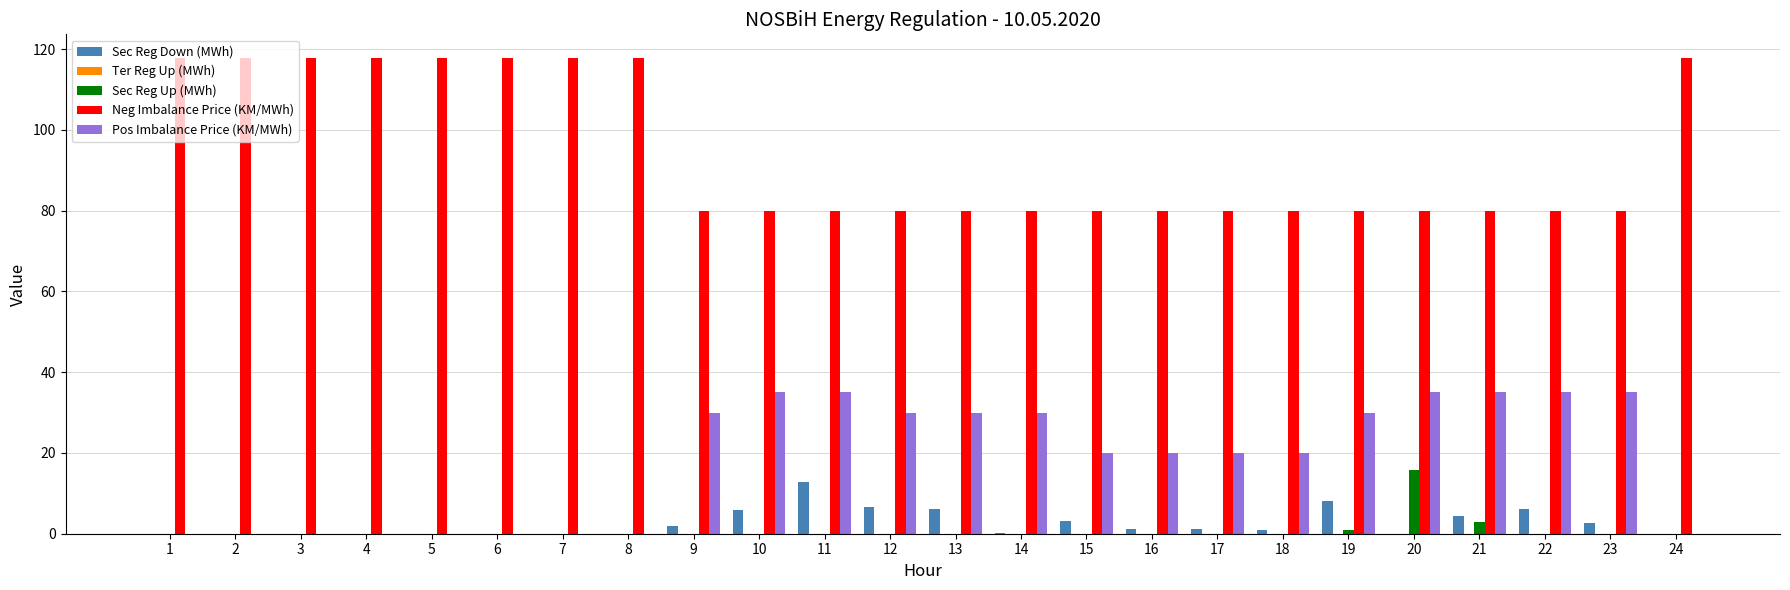

What is the approximate value of Sec Reg Down (MWh) at 10?

6.0